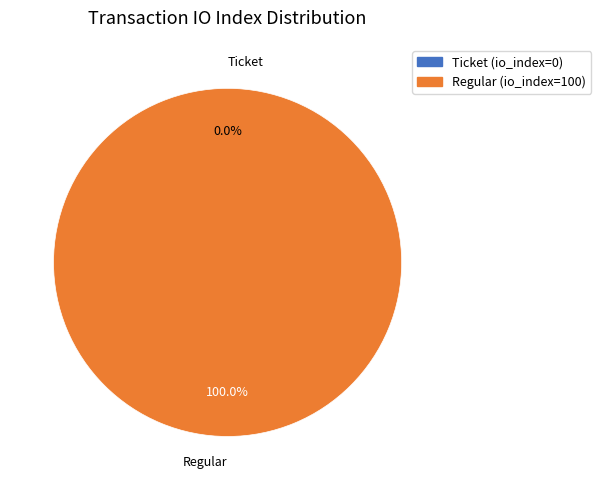

How many segments does this pie chart have?

2